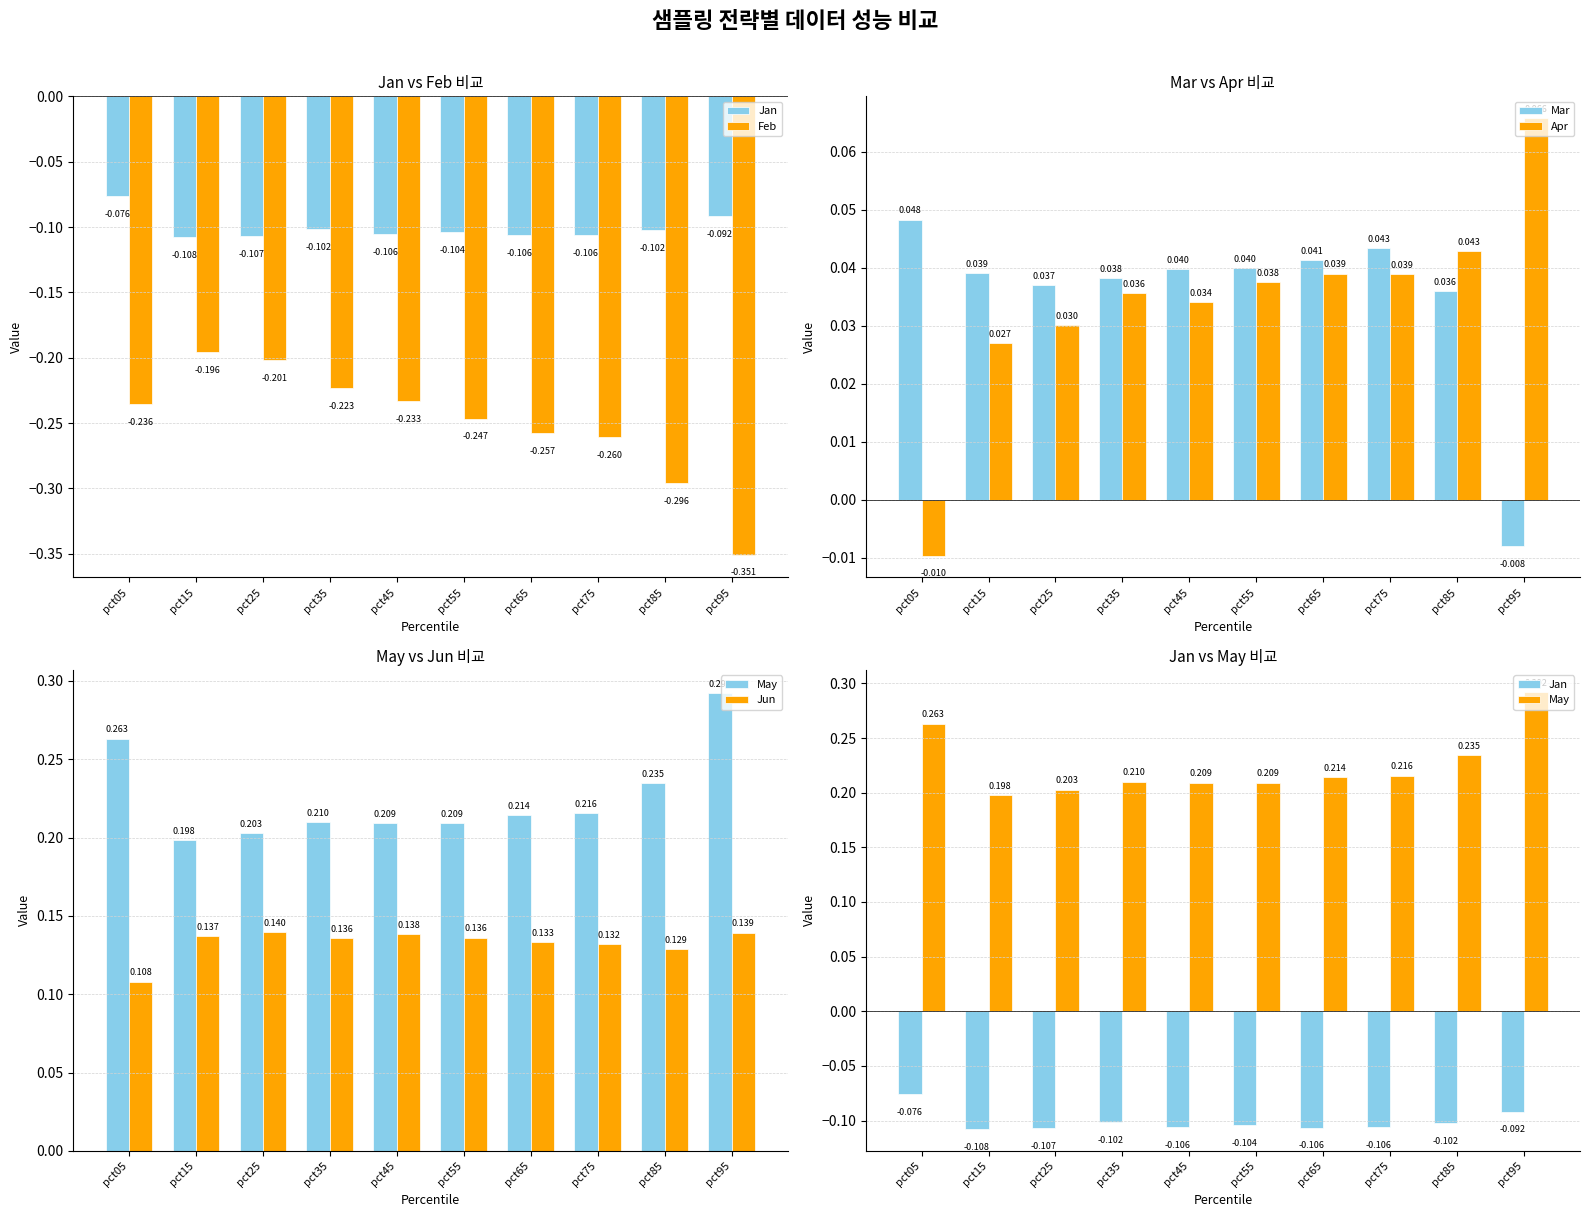

At pct35, list the series in order from largest to smallest.

May, Jun, Mar, Apr, Jan, Feb